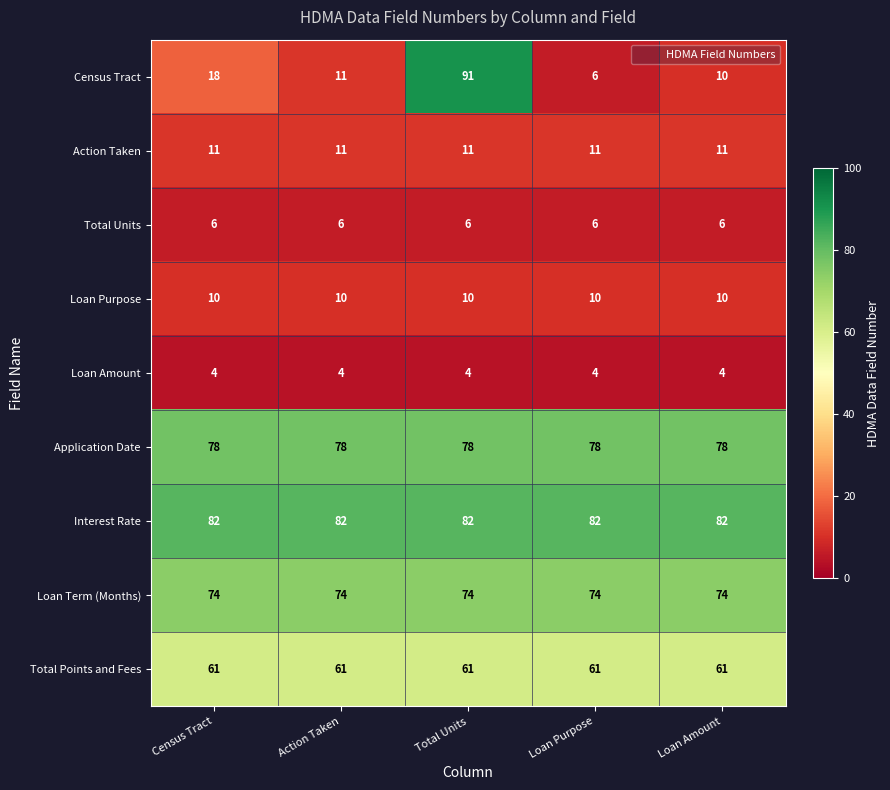

The value of Loan Purpose at Census Tract is 10. True or false?

True